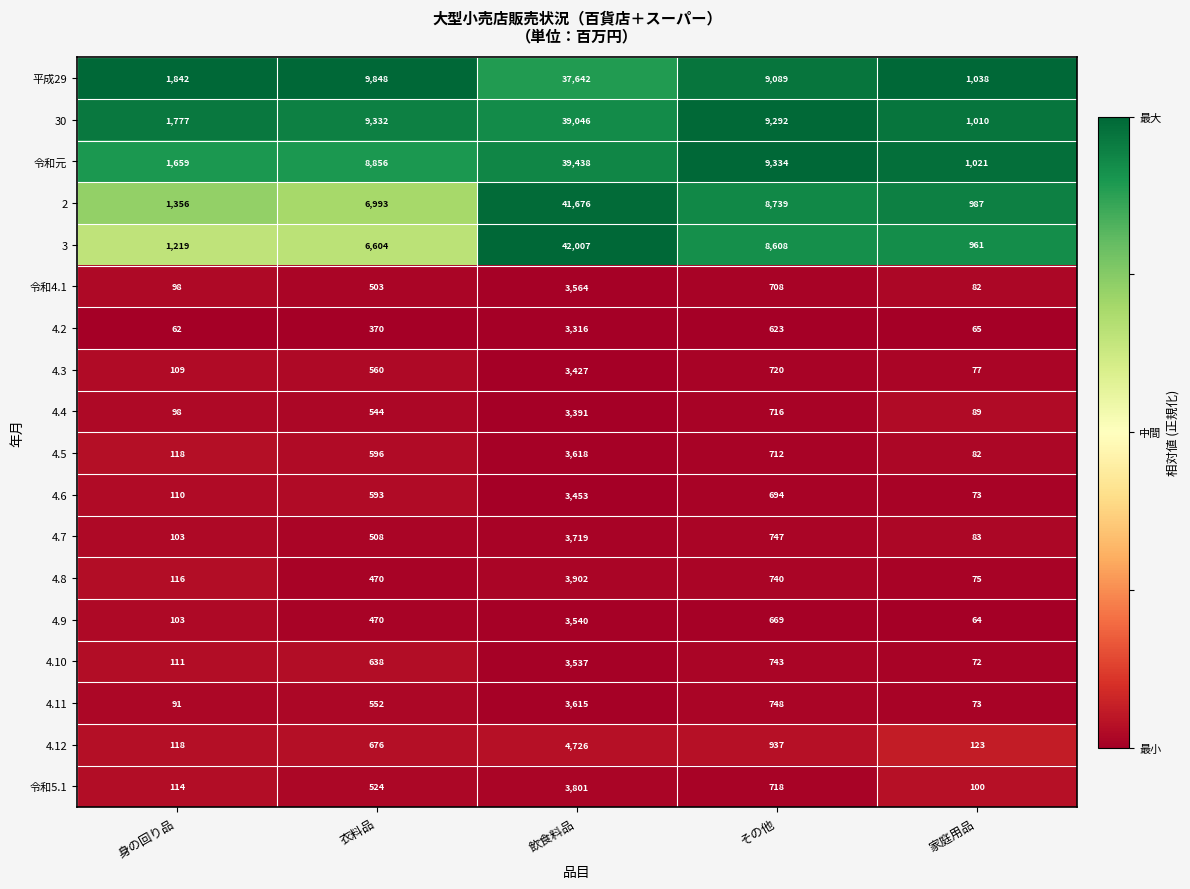

What is the total value across all series at 家庭用品?

6075